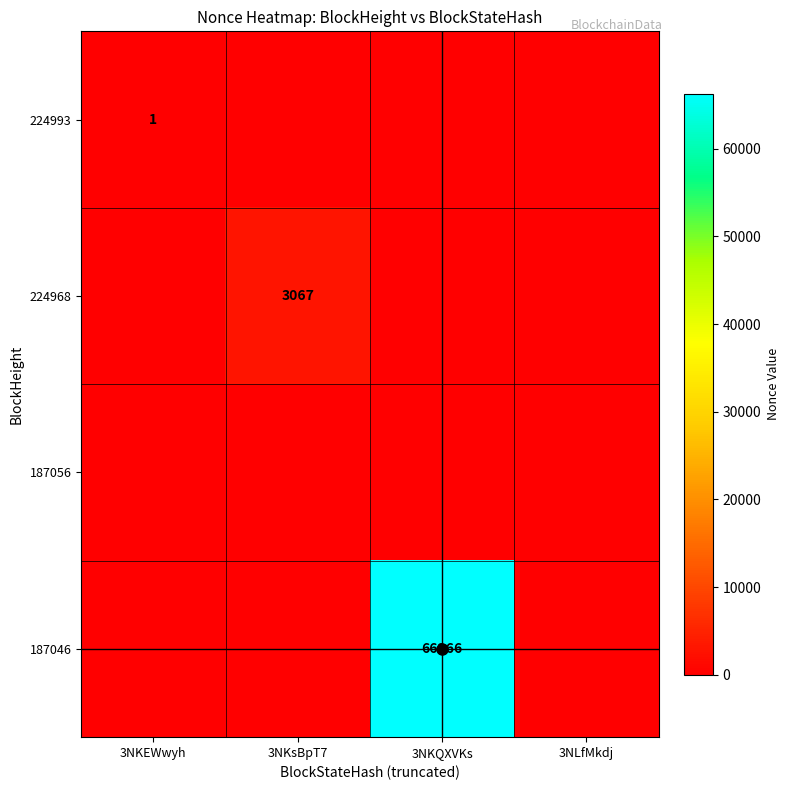

Is it true that 224968 equals 3067 at 3NKsBpT7?

True